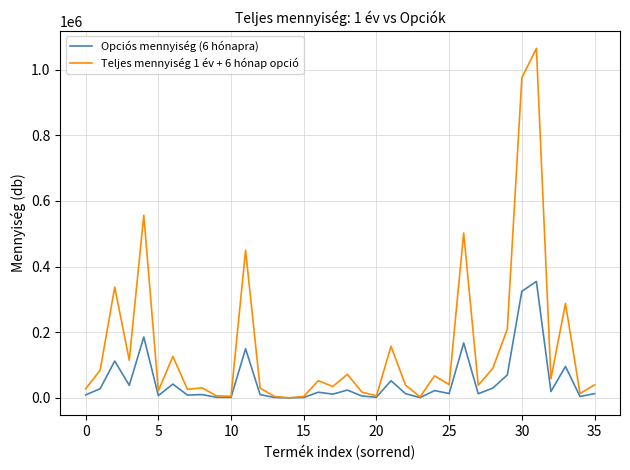

Which series has the largest range (max minus min)?

Teljes mennyiség 1 év + 6 hónap opció